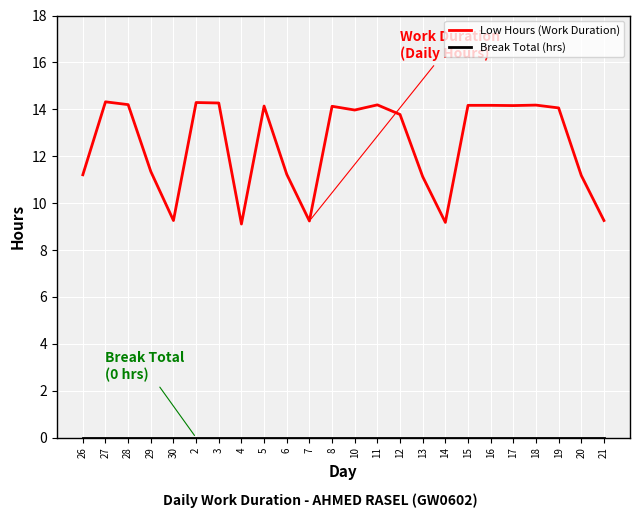

Which series has the largest total across all categories?

Low Hours (Work Duration)